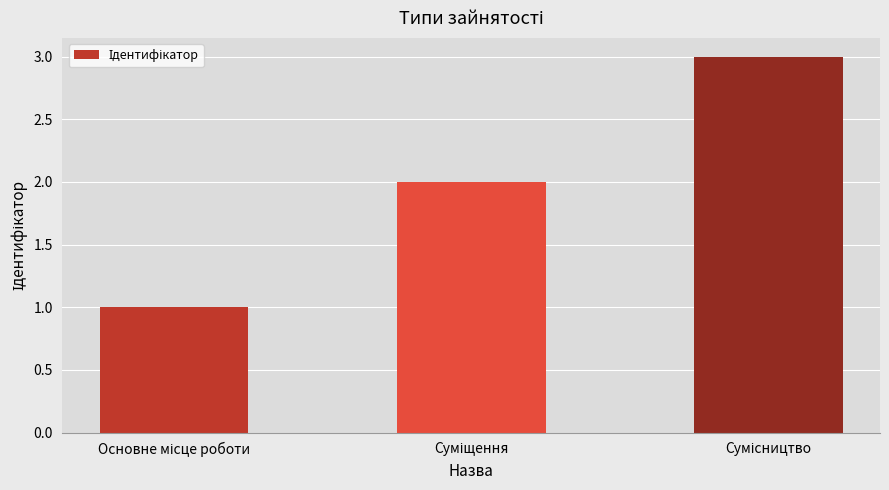

What is the greatest value displayed?

3